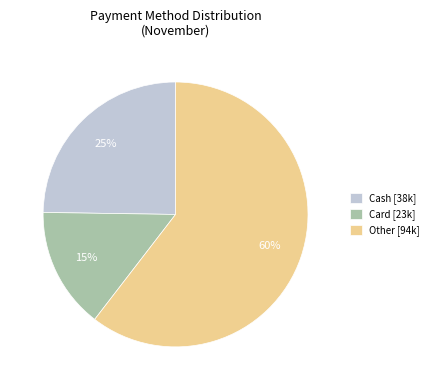

Which slice is the smallest?

Card [23k]